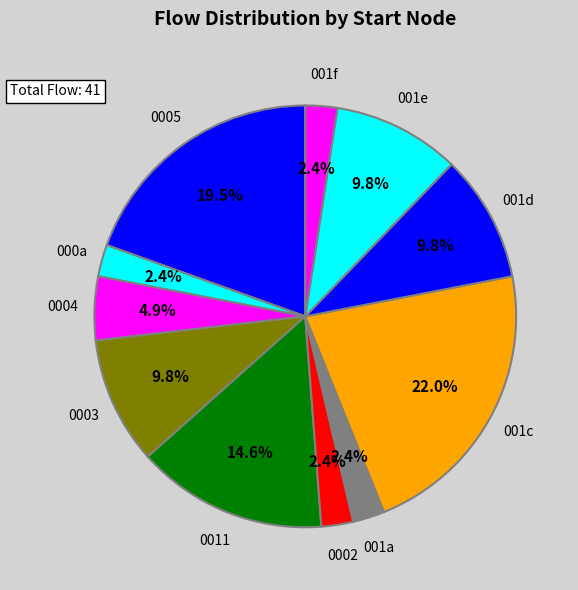

Approximately how many times larger is the value at 0003 compared to 0004?

2.0